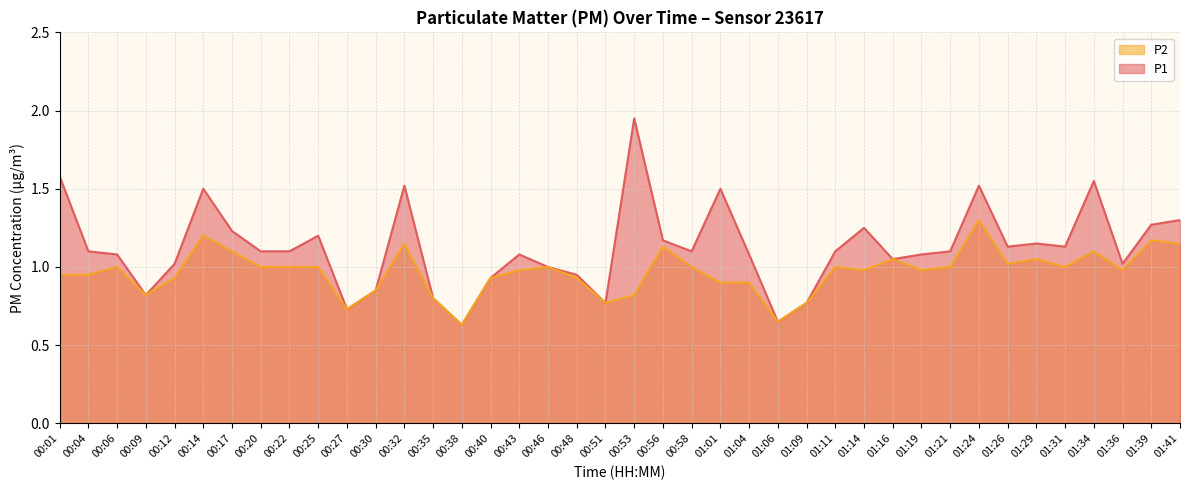

What is the sum of all P1 values?

44.9